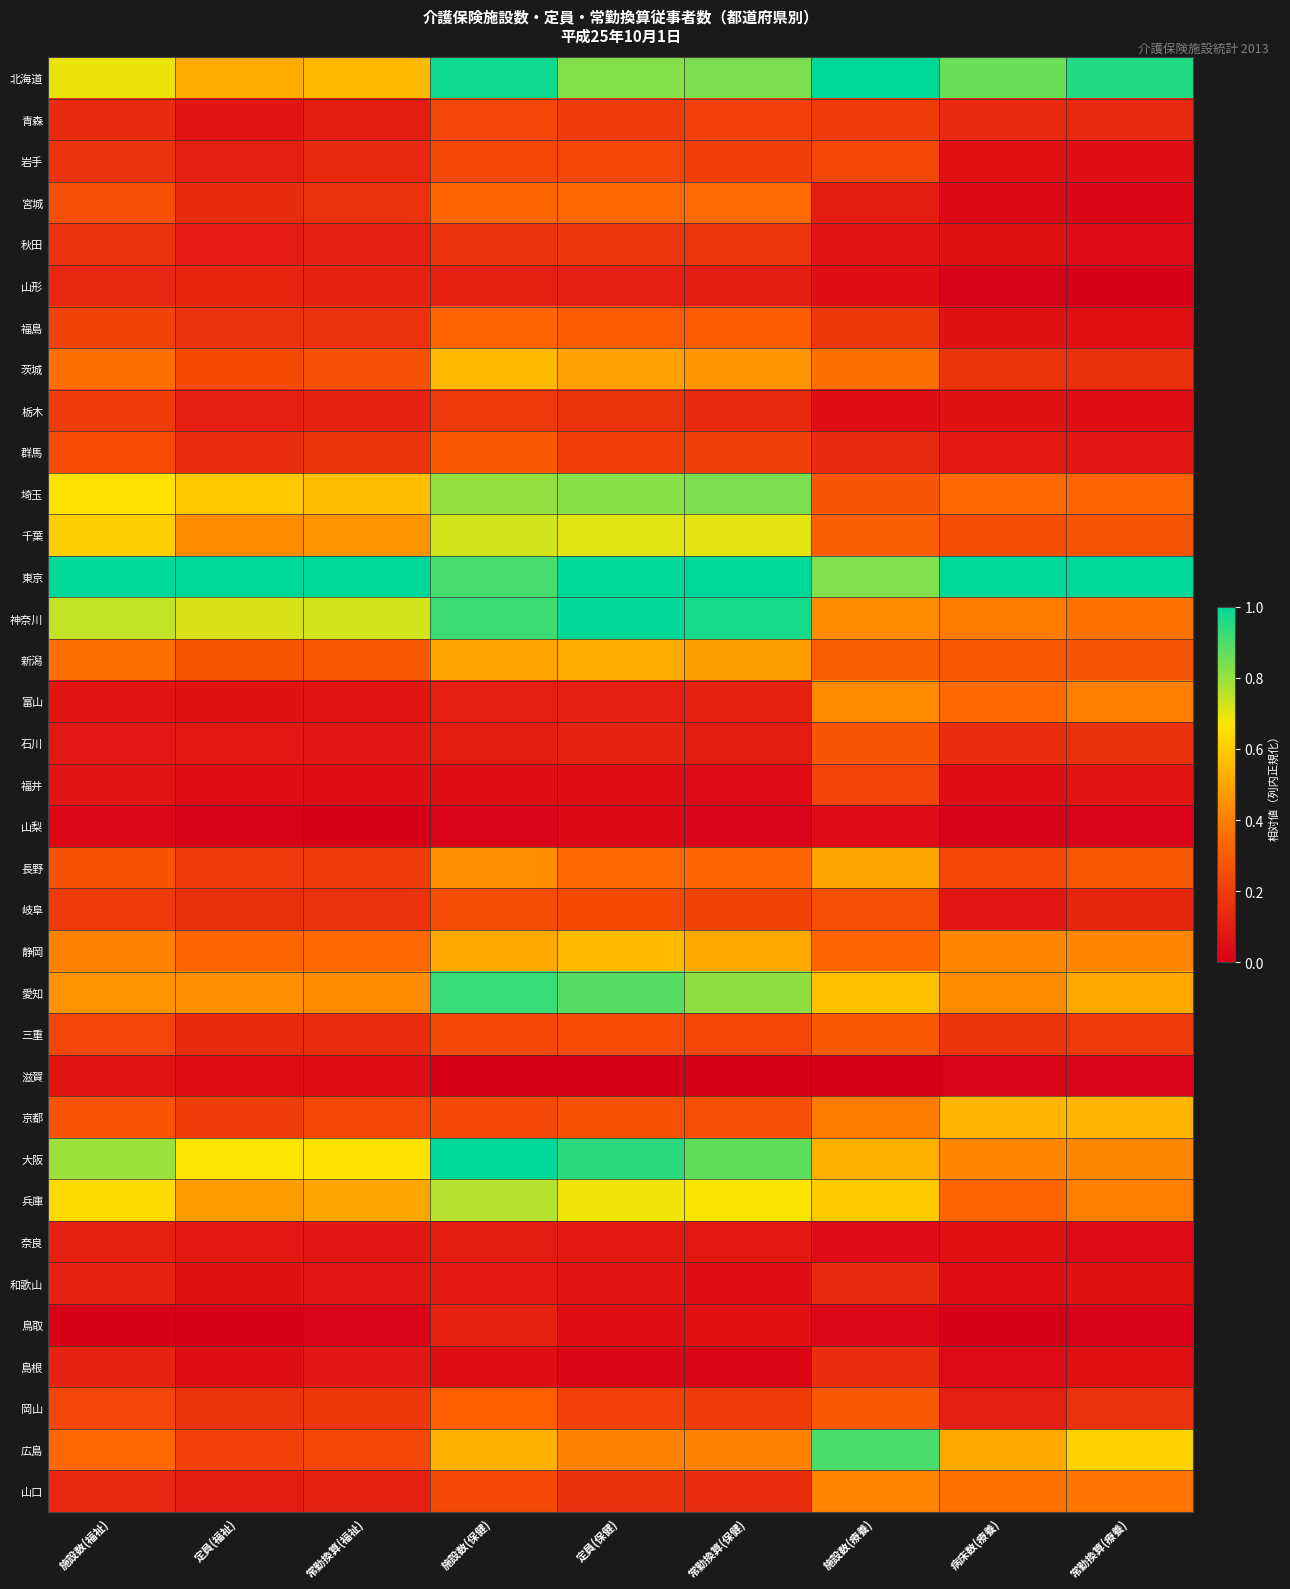

Reading right to left, extract all data points from this chart.

北海道: 常勤換算(療養)=1.0	病床数(療養)=0.9	施設数(療養)=1.0	常勤換算(保健)=0.8	定員(保健)=0.8	施設数(保健)=1.0	常勤換算(福祉)=0.6	定員(福祉)=0.5	施設数(福祉)=0.7
青森: 常勤換算(療養)=0.1	病床数(療養)=0.1	施設数(療養)=0.2	常勤換算(保健)=0.2	定員(保健)=0.2	施設数(保健)=0.2	常勤換算(福祉)=0.1	定員(福祉)=0.1	施設数(福祉)=0.1
岩手: 常勤換算(療養)=0.1	病床数(療養)=0.1	施設数(療養)=0.2	常勤換算(保健)=0.2	定員(保健)=0.2	施設数(保健)=0.2	常勤換算(福祉)=0.1	定員(福祉)=0.1	施設数(福祉)=0.2
宮城: 常勤換算(療養)=0.0	病床数(療養)=0.0	施設数(療養)=0.1	常勤換算(保健)=0.3	定員(保健)=0.3	施設数(保健)=0.3	常勤換算(福祉)=0.2	定員(福祉)=0.1	施設数(福祉)=0.3
秋田: 常勤換算(療養)=0.0	病床数(療養)=0.1	施設数(療養)=0.1	常勤換算(保健)=0.2	定員(保健)=0.2	施設数(保健)=0.2	常勤換算(福祉)=0.1	定員(福祉)=0.1	施設数(福祉)=0.2
山形: 常勤換算(療養)=0.0	病床数(療養)=0.0	施設数(療養)=0.1	常勤換算(保健)=0.1	定員(保健)=0.1	施設数(保健)=0.1	常勤換算(福祉)=0.1	定員(福祉)=0.1	施設数(福祉)=0.1
福島: 常勤換算(療養)=0.1	病床数(療養)=0.1	施設数(療養)=0.2	常勤換算(保健)=0.3	定員(保健)=0.3	施設数(保健)=0.3	常勤換算(福祉)=0.2	定員(福祉)=0.2	施設数(福祉)=0.2
茨城: 常勤換算(療養)=0.2	病床数(療養)=0.2	施設数(療養)=0.4	常勤換算(保健)=0.5	定員(保健)=0.5	施設数(保健)=0.6	常勤換算(福祉)=0.3	定員(福祉)=0.2	施設数(福祉)=0.4
栃木: 常勤換算(療養)=0.0	病床数(療養)=0.1	施設数(療養)=0.1	常勤換算(保健)=0.1	定員(保健)=0.2	施設数(保健)=0.2	常勤換算(福祉)=0.1	定員(福祉)=0.1	施設数(福祉)=0.2
群馬: 常勤換算(療養)=0.1	病床数(療養)=0.1	施設数(療養)=0.1	常勤換算(保健)=0.2	定員(保健)=0.2	施設数(保健)=0.3	常勤換算(福祉)=0.2	定員(福祉)=0.2	施設数(福祉)=0.2
埼玉: 常勤換算(療養)=0.3	病床数(療養)=0.3	施設数(療養)=0.3	常勤換算(保健)=0.8	定員(保健)=0.8	施設数(保健)=0.8	常勤換算(福祉)=0.6	定員(福祉)=0.6	施設数(福祉)=0.7
千葉: 常勤換算(療養)=0.3	病床数(療養)=0.3	施設数(療養)=0.3	常勤換算(保健)=0.7	定員(保健)=0.7	施設数(保健)=0.7	常勤換算(福祉)=0.5	定員(福祉)=0.4	施設数(福祉)=0.6
東京: 常勤換算(療養)=1.0	病床数(療養)=1.0	施設数(療養)=0.8	常勤換算(保健)=1.0	定員(保健)=1.0	施設数(保健)=0.9	常勤換算(福祉)=1.0	定員(福祉)=1.0	施設数(福祉)=1.0
神奈川: 常勤換算(療養)=0.4	病床数(療養)=0.4	施設数(療養)=0.4	常勤換算(保健)=1.0	定員(保健)=1.0	施設数(保健)=0.9	常勤換算(福祉)=0.7	定員(福祉)=0.7	施設数(福祉)=0.7
新潟: 常勤換算(療養)=0.3	病床数(療養)=0.3	施設数(療養)=0.3	常勤換算(保健)=0.5	定員(保健)=0.5	施設数(保健)=0.5	常勤換算(福祉)=0.3	定員(福祉)=0.3	施設数(福祉)=0.4
富山: 常勤換算(療養)=0.4	病床数(療養)=0.3	施設数(療養)=0.4	常勤換算(保健)=0.1	定員(保健)=0.1	施設数(保健)=0.1	常勤換算(福祉)=0.1	定員(福祉)=0.1	施設数(福祉)=0.1
石川: 常勤換算(療養)=0.2	病床数(療養)=0.2	施設数(療養)=0.3	常勤換算(保健)=0.1	定員(保健)=0.1	施設数(保健)=0.1	常勤換算(福祉)=0.1	定員(福祉)=0.1	施設数(福祉)=0.1
福井: 常勤換算(療養)=0.1	病床数(療養)=0.1	施設数(療養)=0.2	常勤換算(保健)=0.0	定員(保健)=0.0	施設数(保健)=0.0	常勤換算(福祉)=0.1	定員(福祉)=0.0	施設数(福祉)=0.1
山梨: 常勤換算(療養)=0.0	病床数(療養)=0.0	施設数(療養)=0.0	常勤換算(保健)=0.0	定員(保健)=0.0	施設数(保健)=0.0	常勤換算(福祉)=0.0	定員(福祉)=0.0	施設数(福祉)=0.0
長野: 常勤換算(療養)=0.3	病床数(療養)=0.2	施設数(療養)=0.5	常勤換算(保健)=0.3	定員(保健)=0.3	施設数(保健)=0.4	常勤換算(福祉)=0.2	定員(福祉)=0.2	施設数(福祉)=0.3
岐阜: 常勤換算(療養)=0.1	病床数(療養)=0.1	施設数(療養)=0.3	常勤換算(保健)=0.2	定員(保健)=0.2	施設数(保健)=0.2	常勤換算(福祉)=0.2	定員(福祉)=0.2	施設数(福祉)=0.2
静岡: 常勤換算(療養)=0.4	病床数(療養)=0.4	施設数(療養)=0.3	常勤換算(保健)=0.5	定員(保健)=0.6	施設数(保健)=0.5	常勤換算(福祉)=0.3	定員(福祉)=0.3	施設数(福祉)=0.4
愛知: 常勤換算(療養)=0.5	病床数(療養)=0.4	施設数(療養)=0.6	常勤換算(保健)=0.8	定員(保健)=0.9	施設数(保健)=0.9	常勤換算(福祉)=0.4	定員(福祉)=0.4	施設数(福祉)=0.5
三重: 常勤換算(療養)=0.2	病床数(療養)=0.2	施設数(療養)=0.3	常勤換算(保健)=0.2	定員(保健)=0.2	施設数(保健)=0.2	常勤換算(福祉)=0.2	定員(福祉)=0.1	施設数(福祉)=0.2
滋賀: 常勤換算(療養)=0.0	病床数(療養)=0.0	施設数(療養)=0.0	常勤換算(保健)=0.0	定員(保健)=0.0	施設数(保健)=0.0	常勤換算(福祉)=0.1	定員(福祉)=0.0	施設数(福祉)=0.1
京都: 常勤換算(療養)=0.5	病床数(療養)=0.5	施設数(療養)=0.4	常勤換算(保健)=0.3	定員(保健)=0.3	施設数(保健)=0.2	常勤換算(福祉)=0.2	定員(福祉)=0.2	施設数(福祉)=0.3
大阪: 常勤換算(療養)=0.4	病床数(療養)=0.4	施設数(療養)=0.5	常勤換算(保健)=0.9	定員(保健)=0.9	施設数(保健)=1.0	常勤換算(福祉)=0.7	定員(福祉)=0.7	施設数(福祉)=0.8
兵庫: 常勤換算(療養)=0.4	病床数(療養)=0.3	施設数(療養)=0.6	常勤換算(保健)=0.7	定員(保健)=0.7	施設数(保健)=0.8	常勤換算(福祉)=0.5	定員(福祉)=0.5	施設数(福祉)=0.6
奈良: 常勤換算(療養)=0.0	病床数(療養)=0.1	施設数(療養)=0.0	常勤換算(保健)=0.1	定員(保健)=0.1	施設数(保健)=0.1	常勤換算(福祉)=0.1	定員(福祉)=0.1	施設数(福祉)=0.1
和歌山: 常勤換算(療養)=0.1	病床数(療養)=0.1	施設数(療養)=0.1	常勤換算(保健)=0.1	定員(保健)=0.1	施設数(保健)=0.1	常勤換算(福祉)=0.1	定員(福祉)=0.1	施設数(福祉)=0.1
鳥取: 常勤換算(療養)=0.0	病床数(療養)=0.0	施設数(療養)=0.0	常勤換算(保健)=0.1	定員(保健)=0.1	施設数(保健)=0.1	常勤換算(福祉)=0.0	定員(福祉)=0.0	施設数(福祉)=0.0
島根: 常勤換算(療養)=0.1	病床数(療養)=0.0	施設数(療養)=0.2	常勤換算(保健)=0.0	定員(保健)=0.0	施設数(保健)=0.1	常勤換算(福祉)=0.1	定員(福祉)=0.1	施設数(福祉)=0.1
岡山: 常勤換算(療養)=0.2	病床数(療養)=0.1	施設数(療養)=0.3	常勤換算(保健)=0.2	定員(保健)=0.2	施設数(保健)=0.3	常勤換算(福祉)=0.2	定員(福祉)=0.2	施設数(福祉)=0.2
広島: 常勤換算(療養)=0.6	病床数(療養)=0.5	施設数(療養)=0.9	常勤換算(保健)=0.4	定員(保健)=0.4	施設数(保健)=0.5	常勤換算(福祉)=0.2	定員(福祉)=0.2	施設数(福祉)=0.3
山口: 常勤換算(療養)=0.4	病床数(療養)=0.4	施設数(療養)=0.4	常勤換算(保健)=0.1	定員(保健)=0.2	施設数(保健)=0.2	常勤換算(福祉)=0.1	定員(福祉)=0.1	施設数(福祉)=0.1